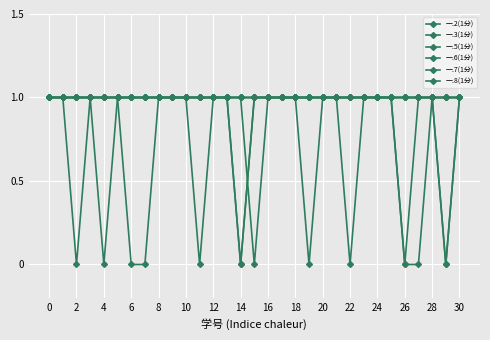

Which series has the largest total across all categories?

一.2(1分)